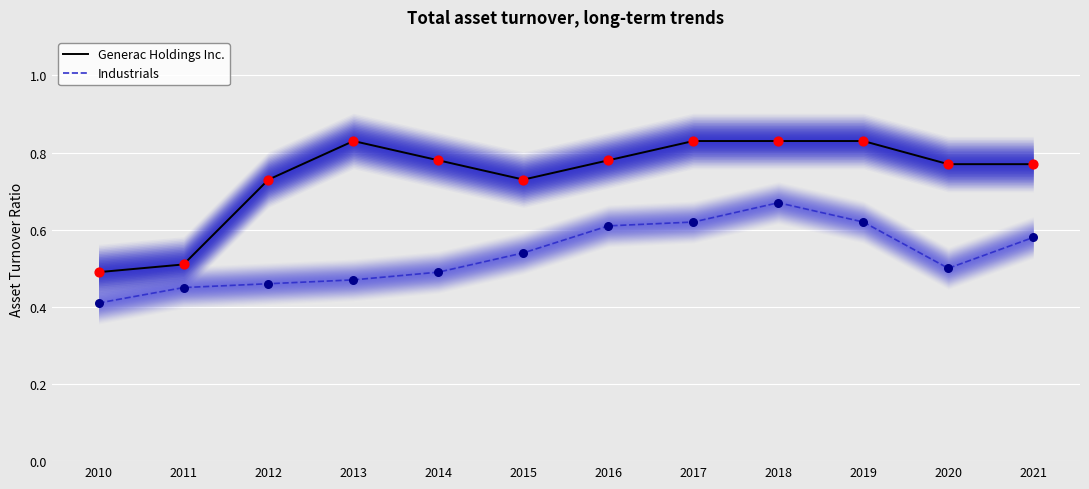

At how many categories does at least one series exceed 0?

12